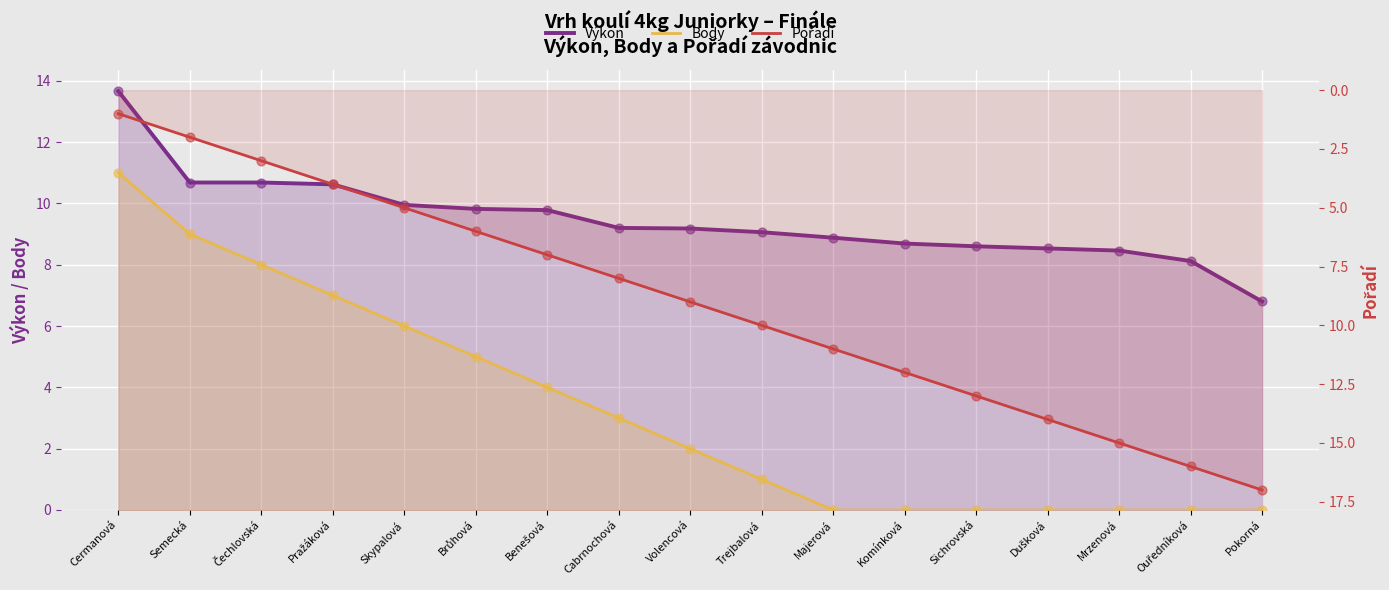

What are all the series names shown in the legend?

Výkon, Body, Pořadí